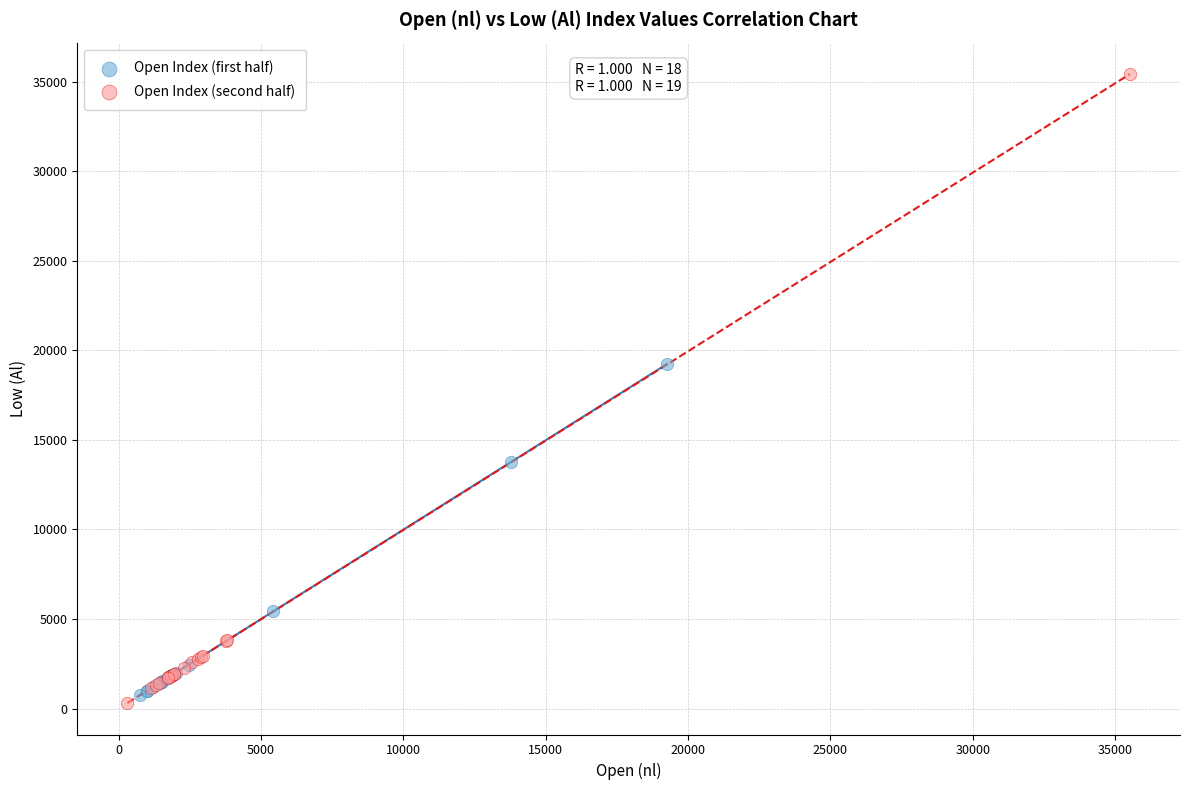

Which series reaches the maximum Y coordinate?

Open Index (second half)